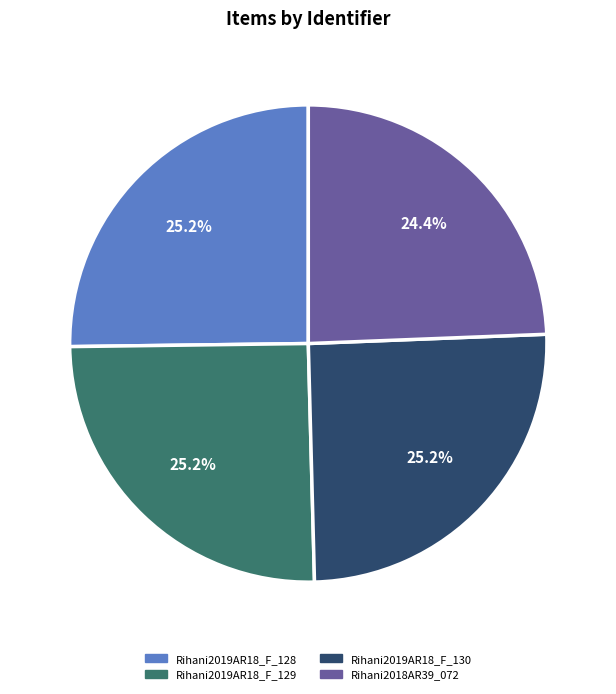

Is Rihani2019AR18_F_130 the majority of the pie?

No